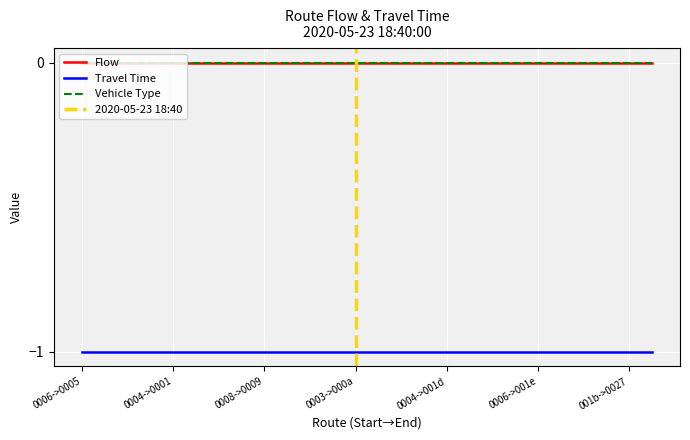

True or false: Flow and Travel Time intersect in this chart.

False